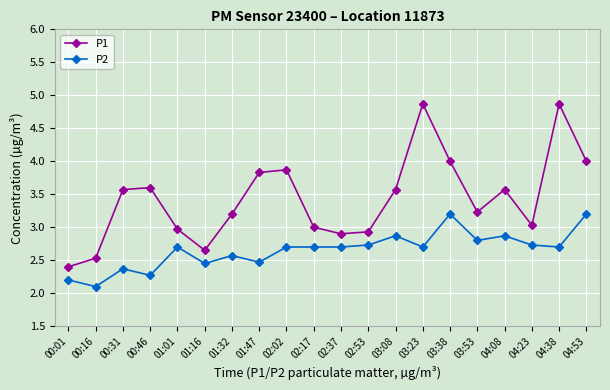

How many categories are shown in the chart?

20